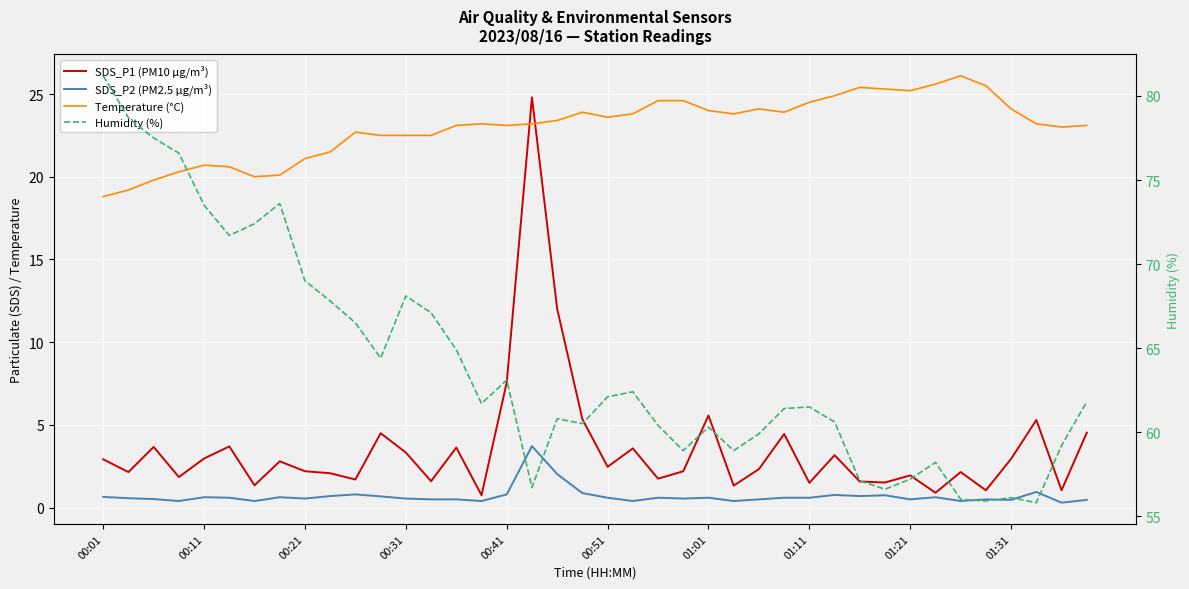

How many lines are shown in the chart?

4